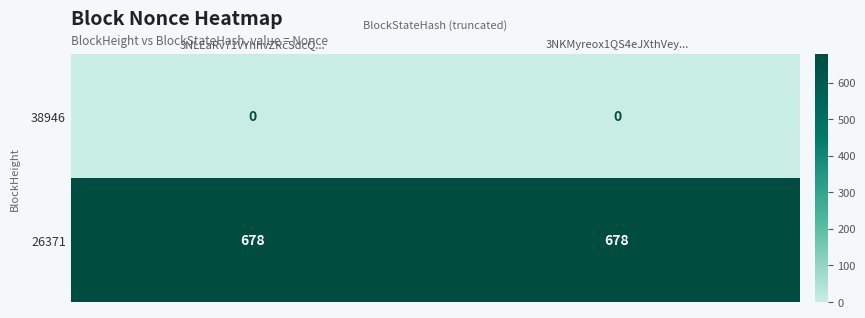

List the series in order of their overall mean, highest first.

26371, 38946